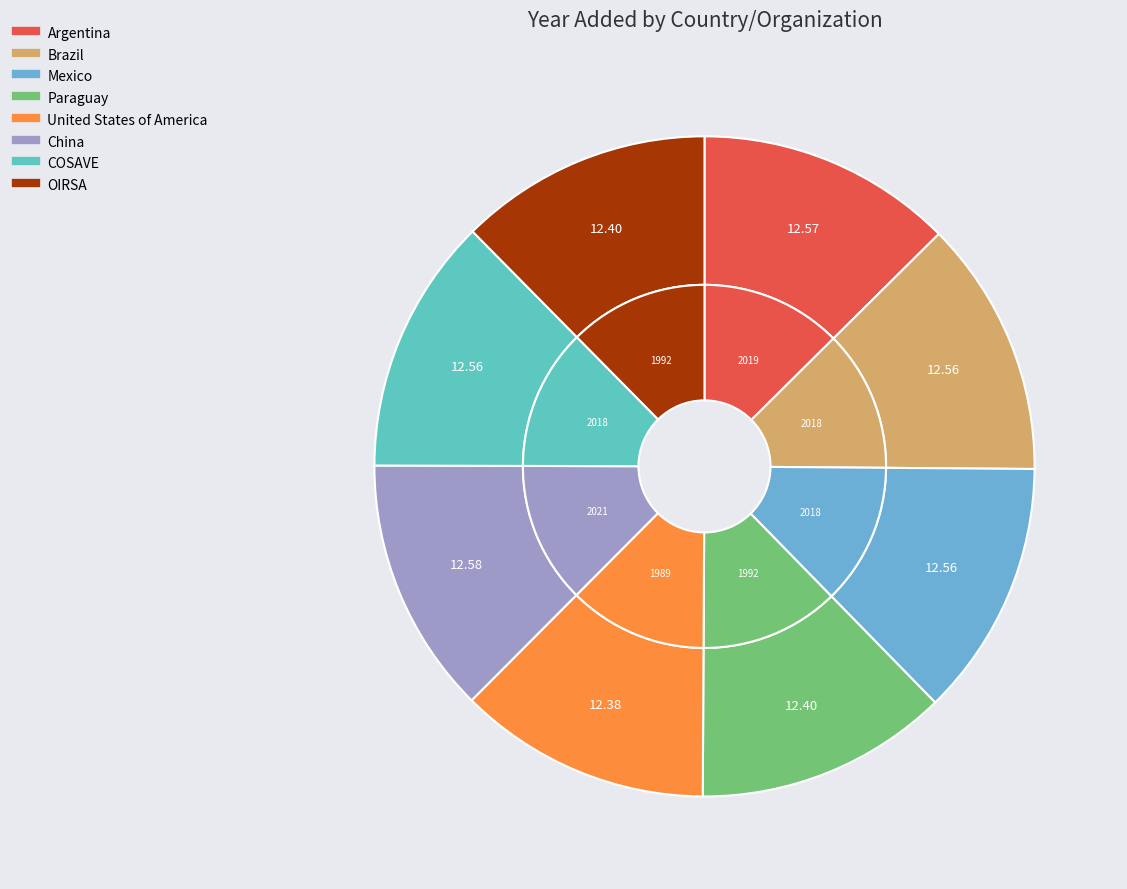

True or false: Argentina accounts for 13% of the total.

True